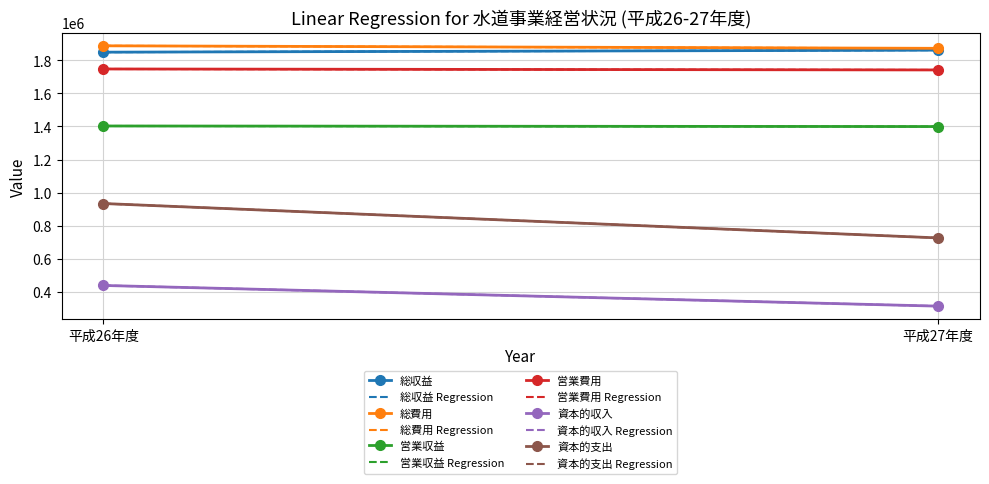

Is the value of 総収益 at 平成26年度 greater than the value of 資本的収入 at 平成26年度?

Yes